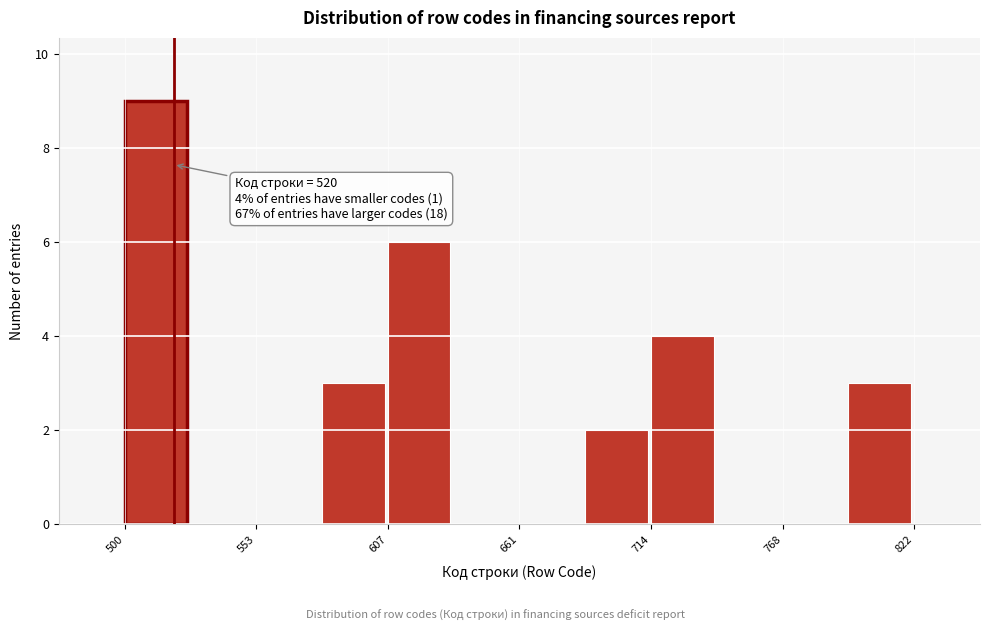

Around what value on the x-axis is the tallest bar? Give the approximate position of its centre, as read against the axis.

510